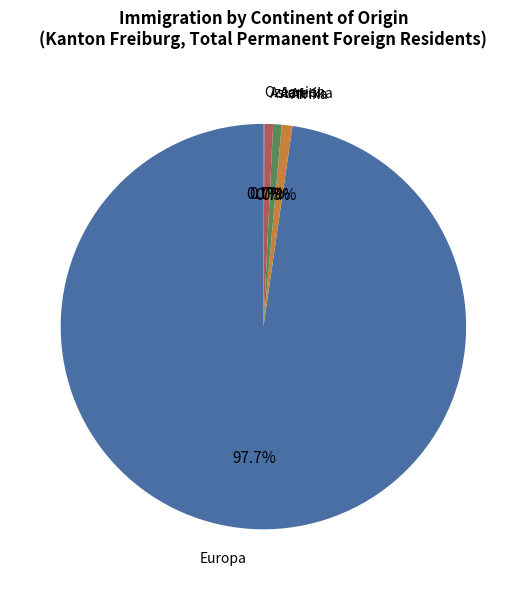

Is there a majority slice in this chart?

Yes